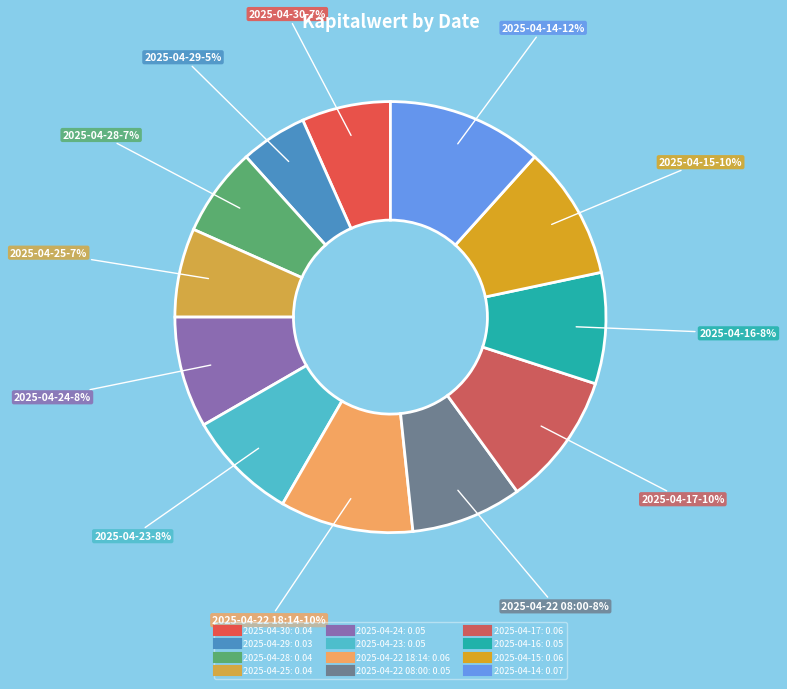

Which slice is the smallest?

2025-04-29